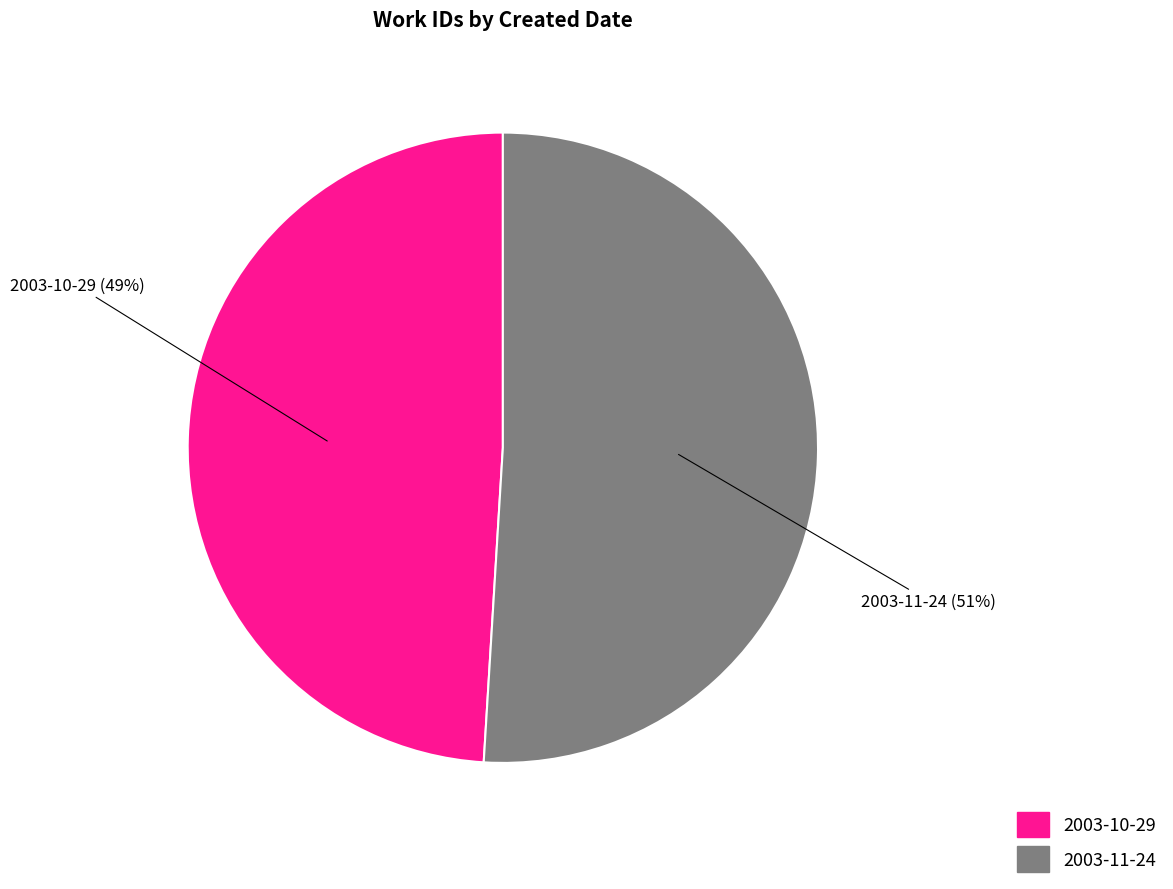

To the nearest percent, what portion does 2003-11-24 represent?

51%